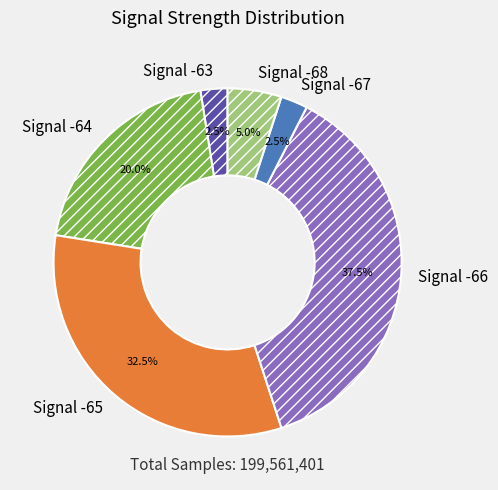

Which slice is the largest?

Signal -66